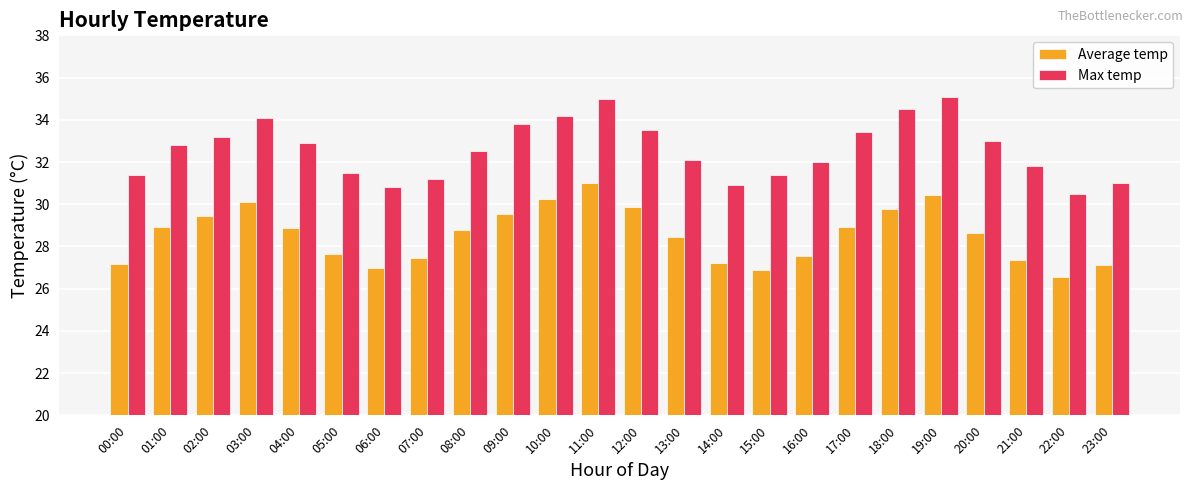

What is the sum of all Average temp values?

684.8